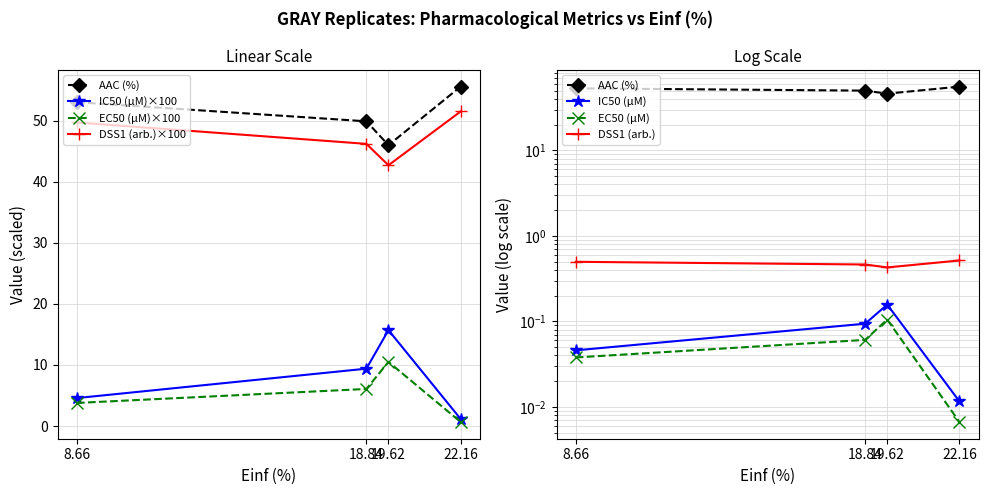

What is the average value of the EC50 (µM) series?

5.3